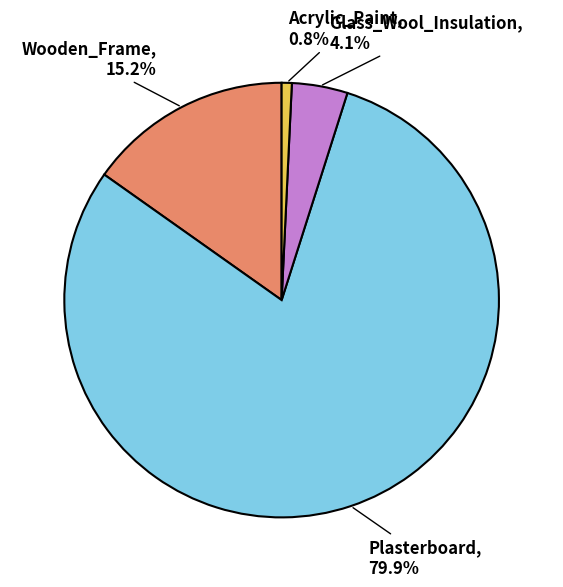

Is there a majority slice in this chart?

Yes